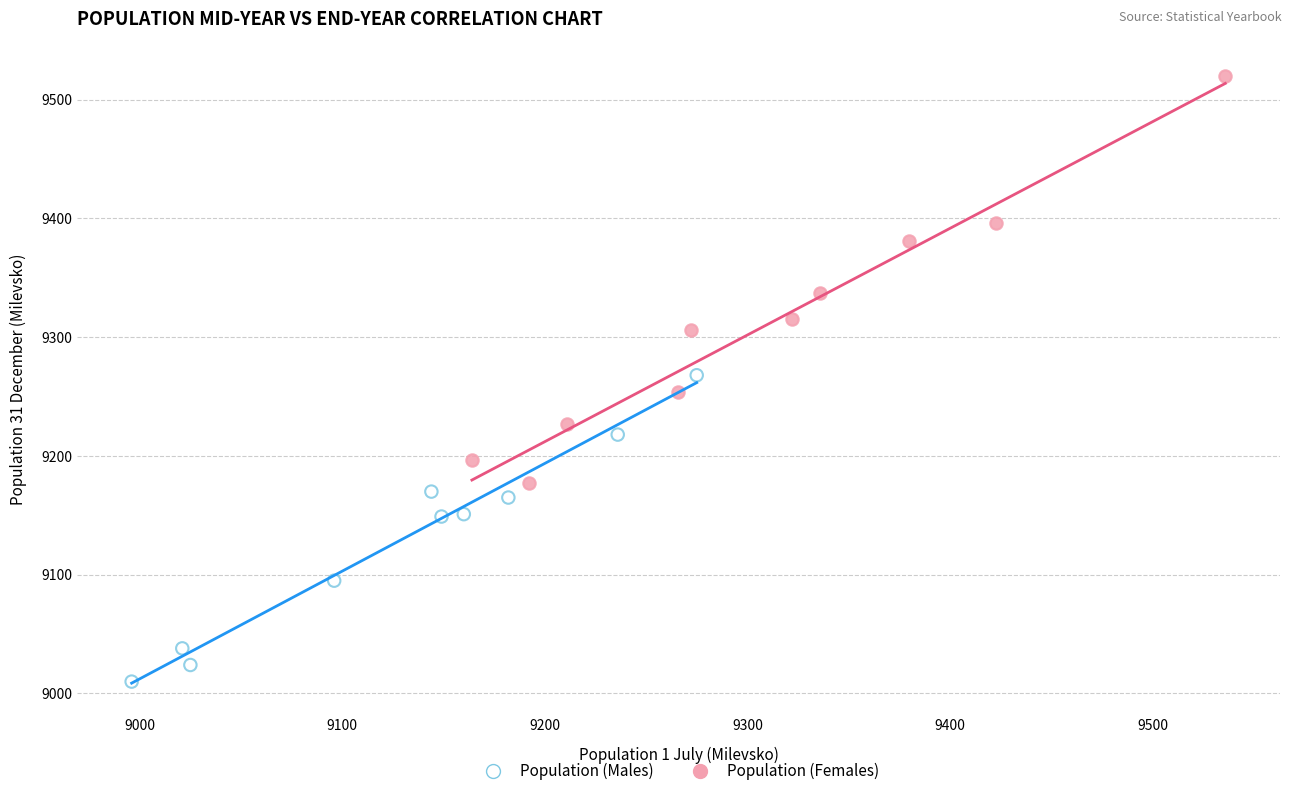

Which series contains the lowest Y value?

Population (Males)